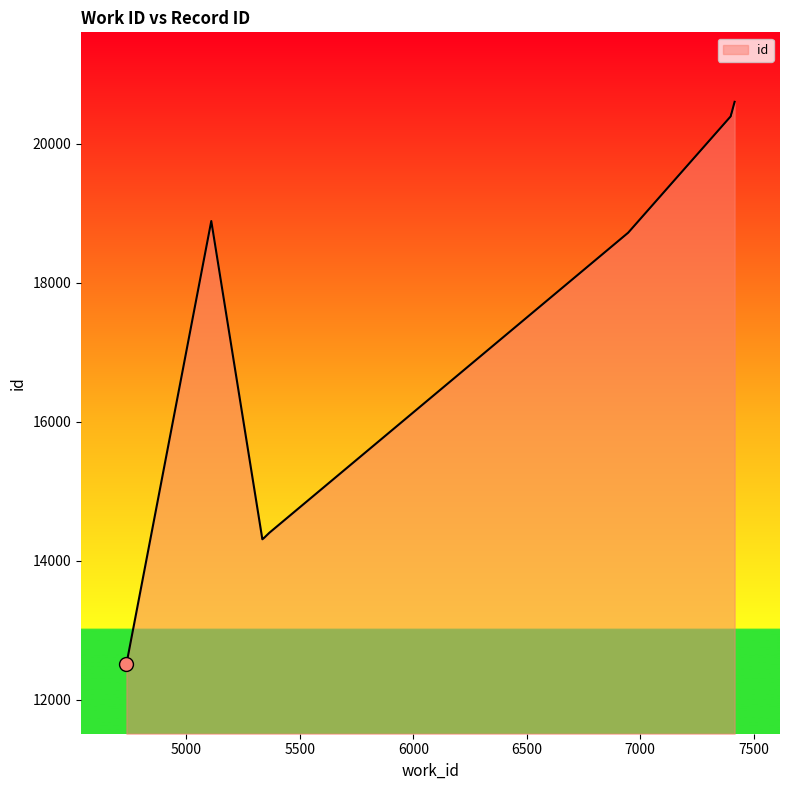

How many lines are shown in the chart?

1